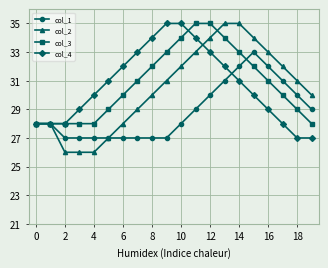

After their last crossing, which series has the higher values: col_4 or col_3?

col_3